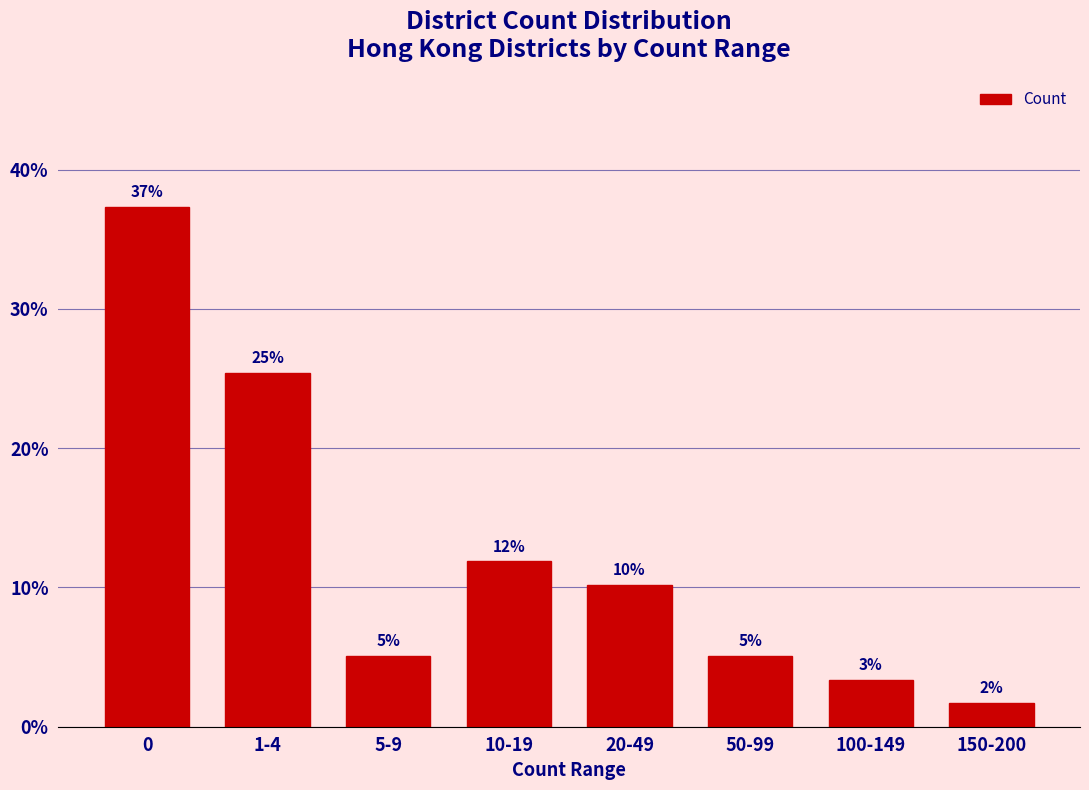

Does the chart contain any negative values?

No